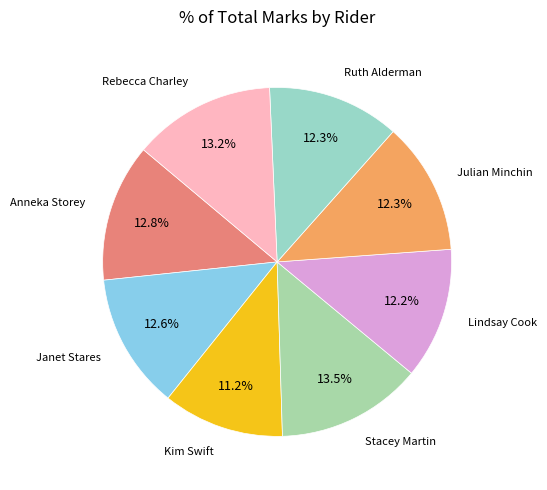

How many slices are in this pie chart?

8